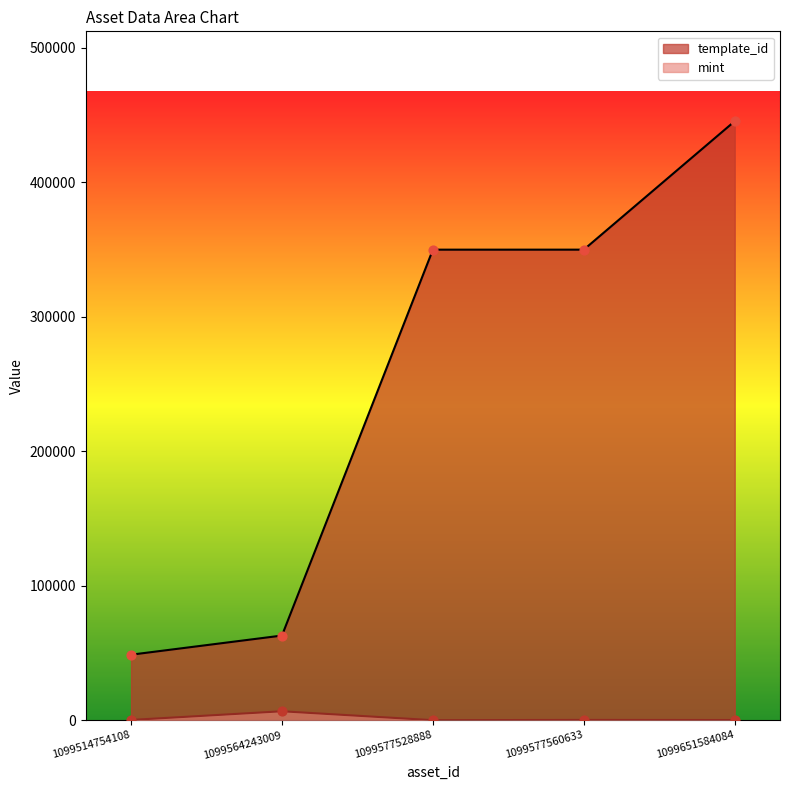

At how many categories does at least one series exceed 196596?

3